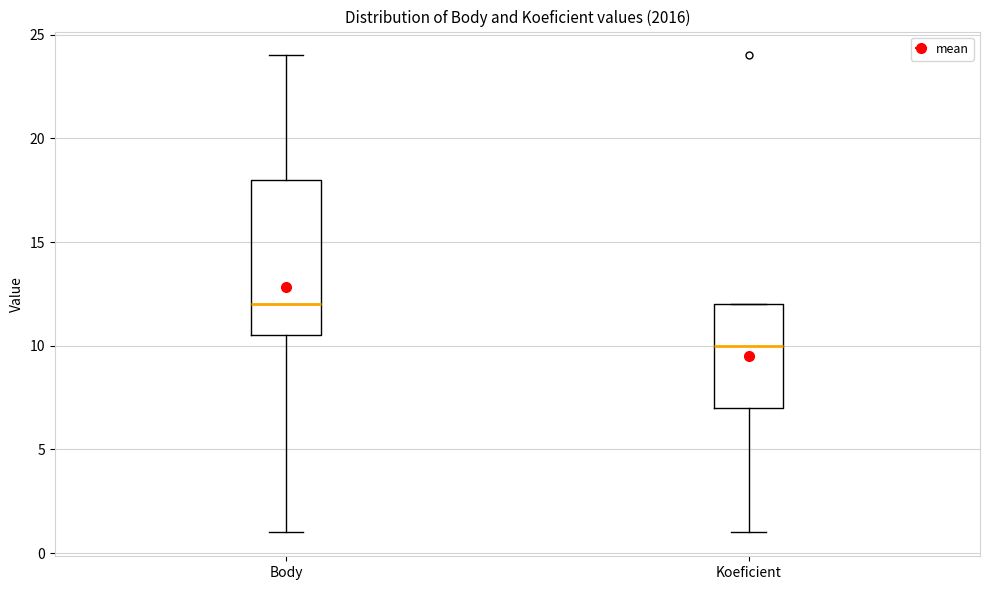

Where is the lower edge of the box for Koeficient on the y-axis? The values are not printed on the chart, so give them approximately, as read against the axis.

7.0